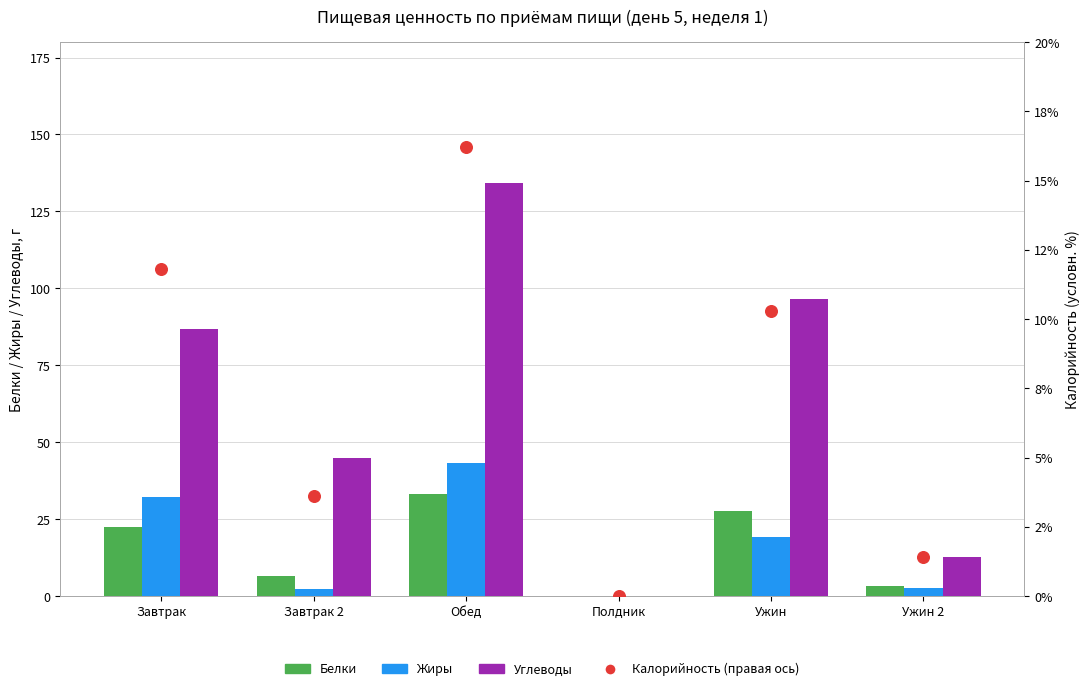

Which series has the largest total across all categories?

Углеводы